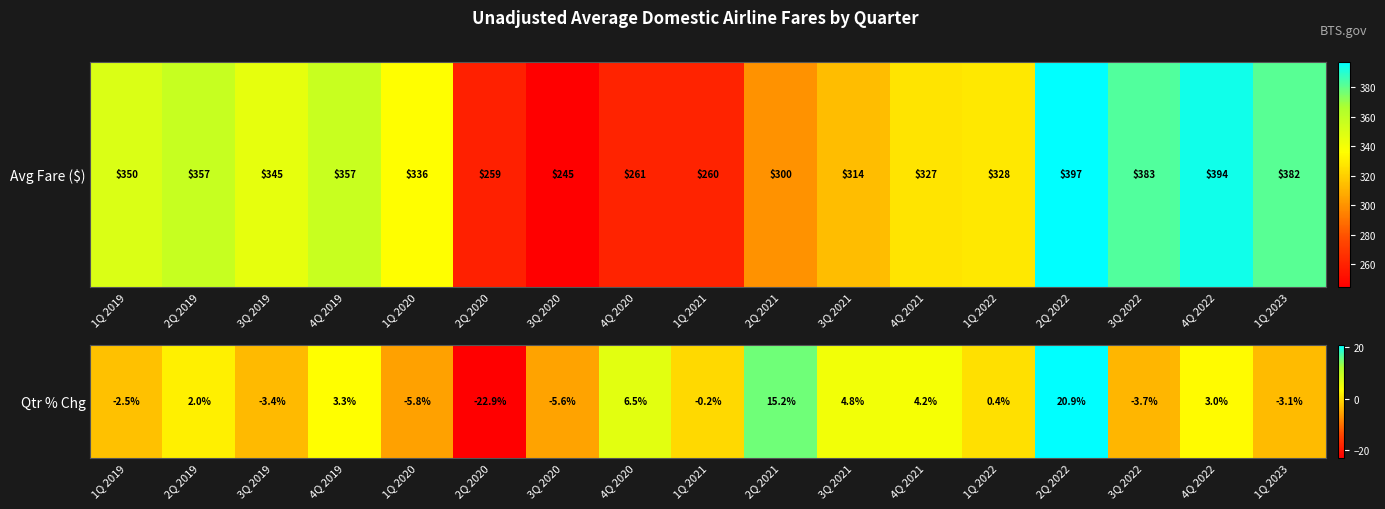

At which category does the chart reach its peak across all series?

2Q 2022